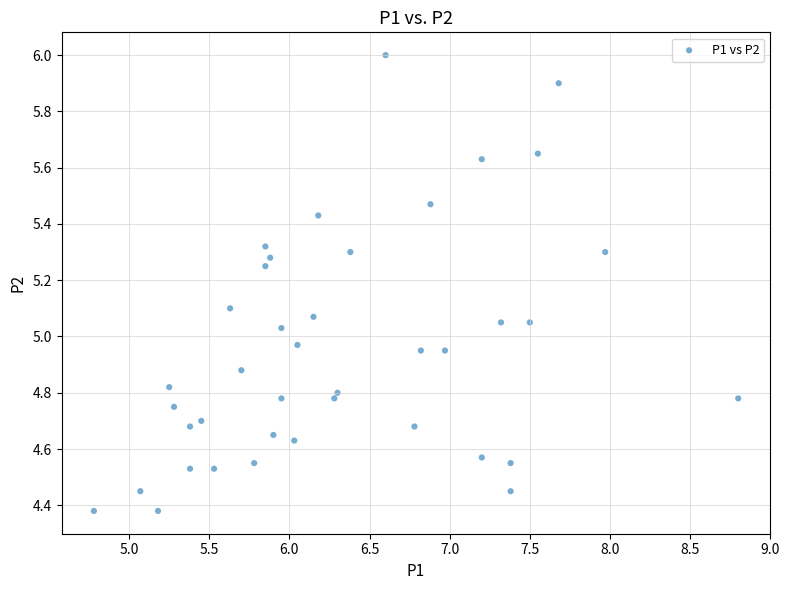

What is the range of Y values (max minus min)?

1.6